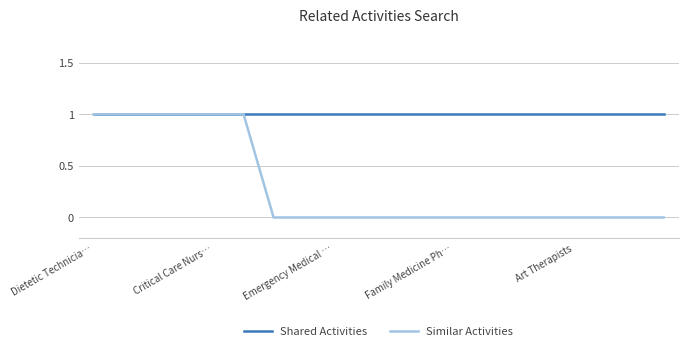

Which series has the largest range (max minus min)?

Similar Activities